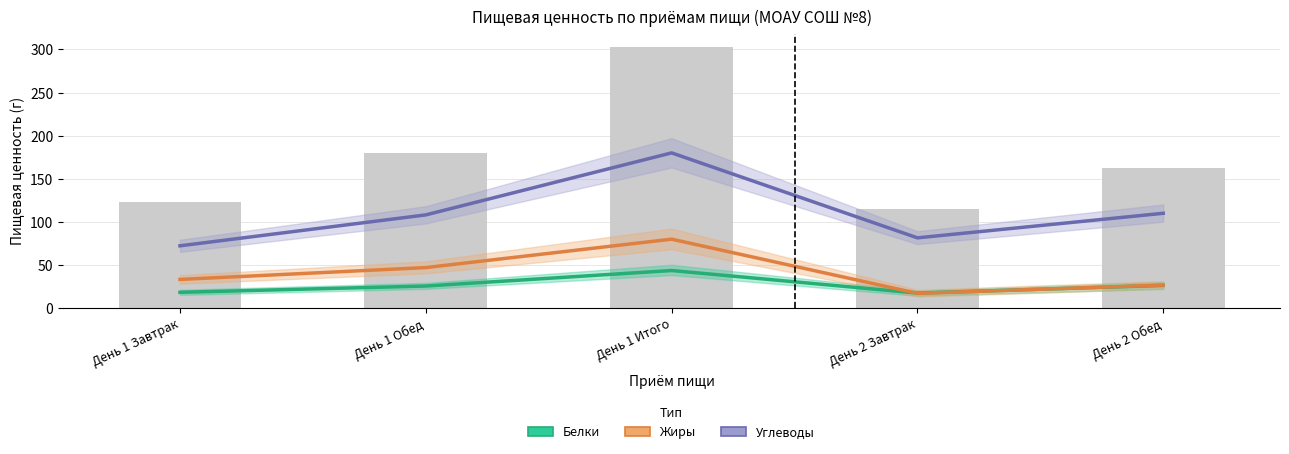

At how many categories does at least one series exceed 151?

1